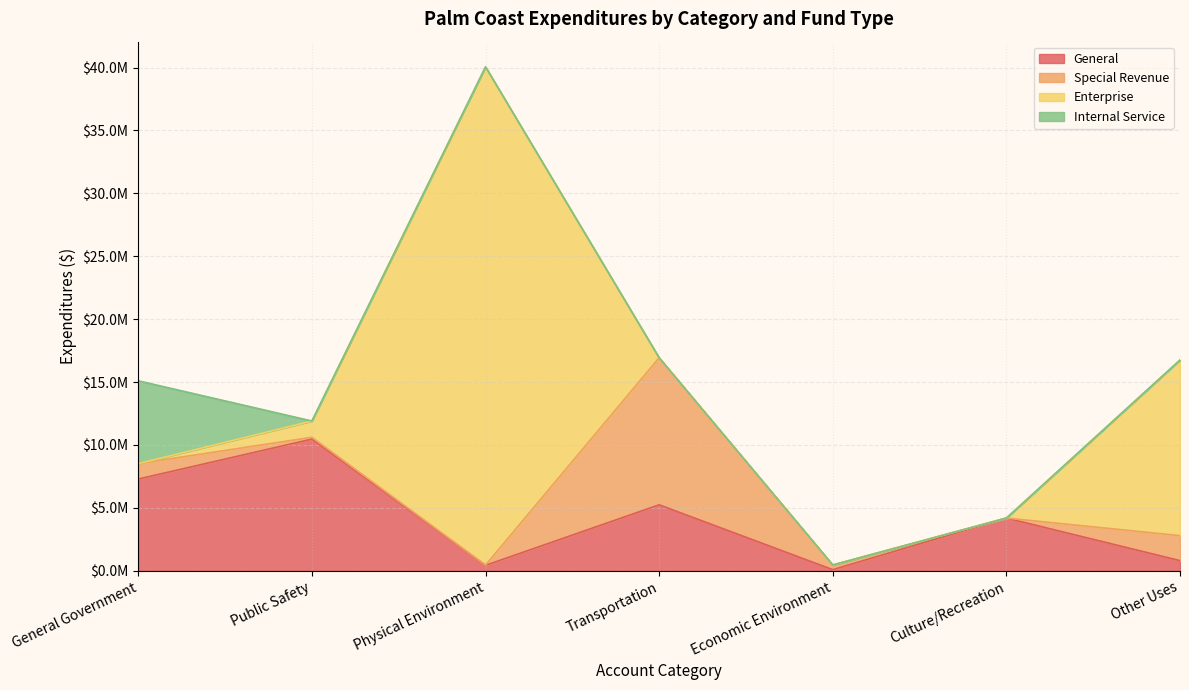

What are all the series names shown in the legend?

General, Special Revenue, Enterprise, Internal Service